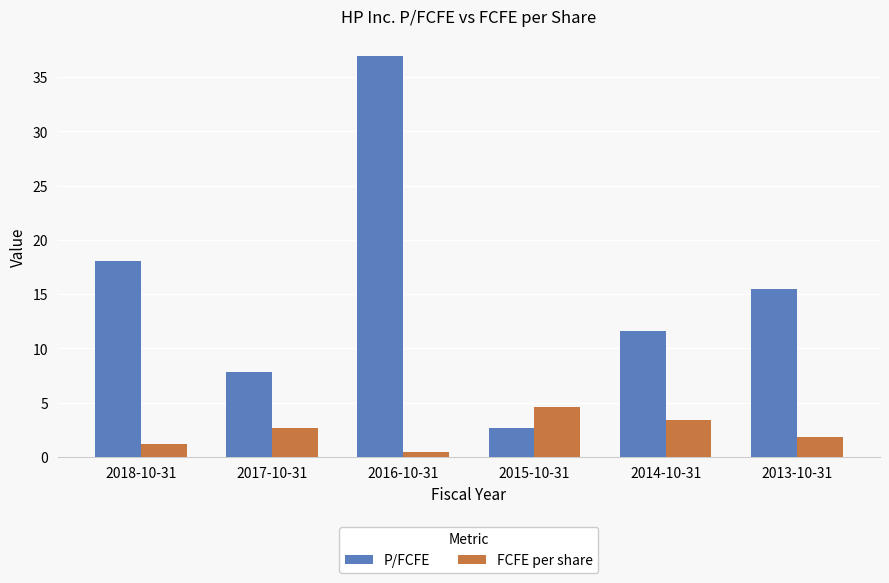

At 2014-10-31, list the series in order from smallest to largest.

FCFE per share, P/FCFE